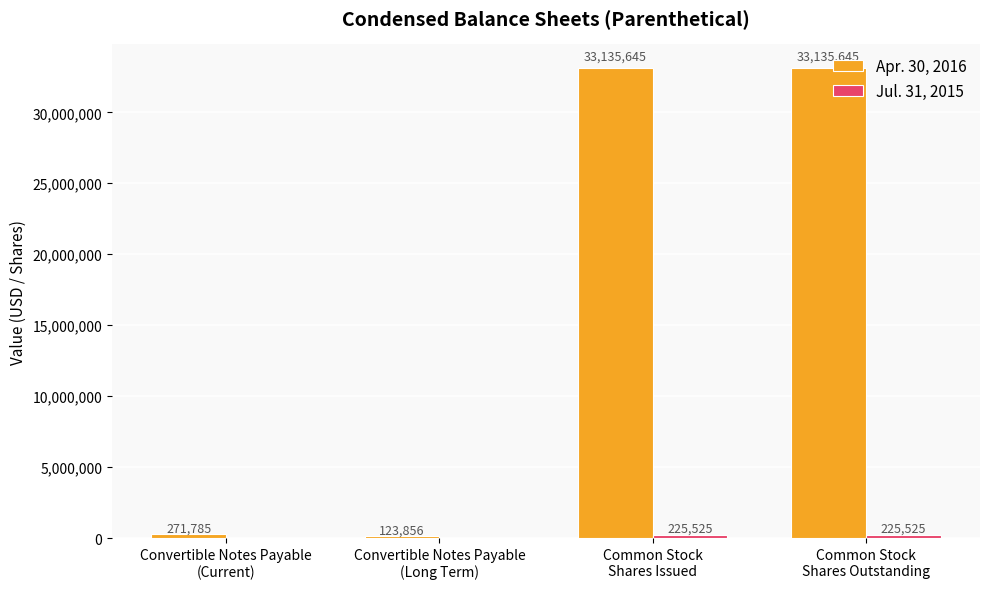

What is the greatest value displayed?

33135645